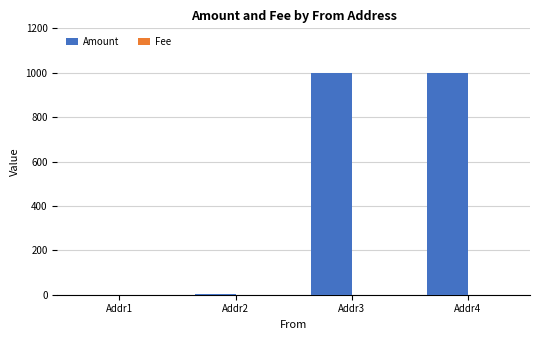

Which series has the largest total across all categories?

Amount